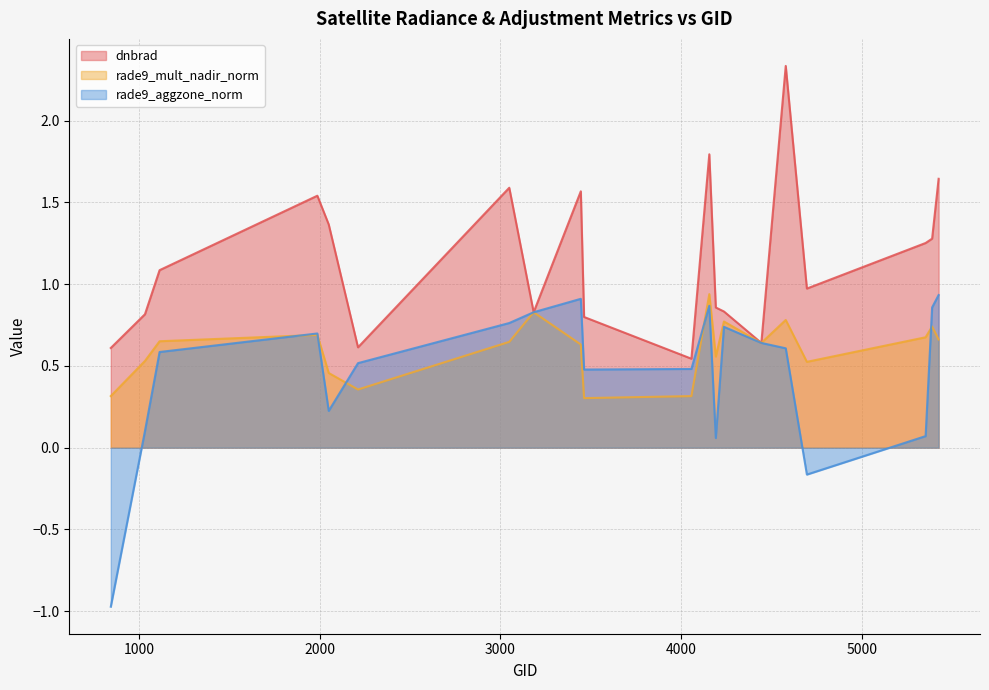

At which category is the sum across all series the highest?

4580